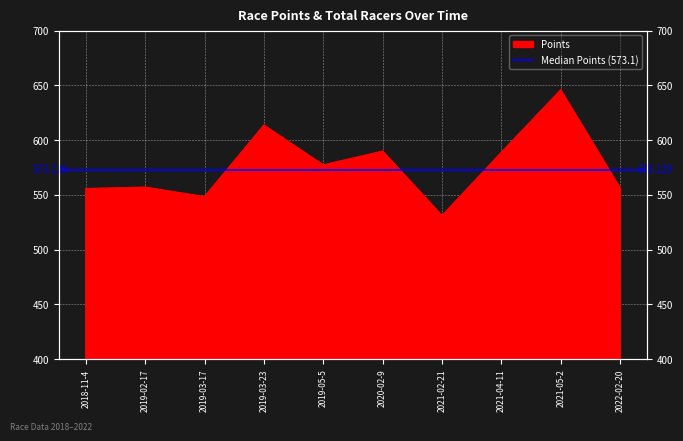

The value at 2020-02-9 is 589.9. True or false?

True